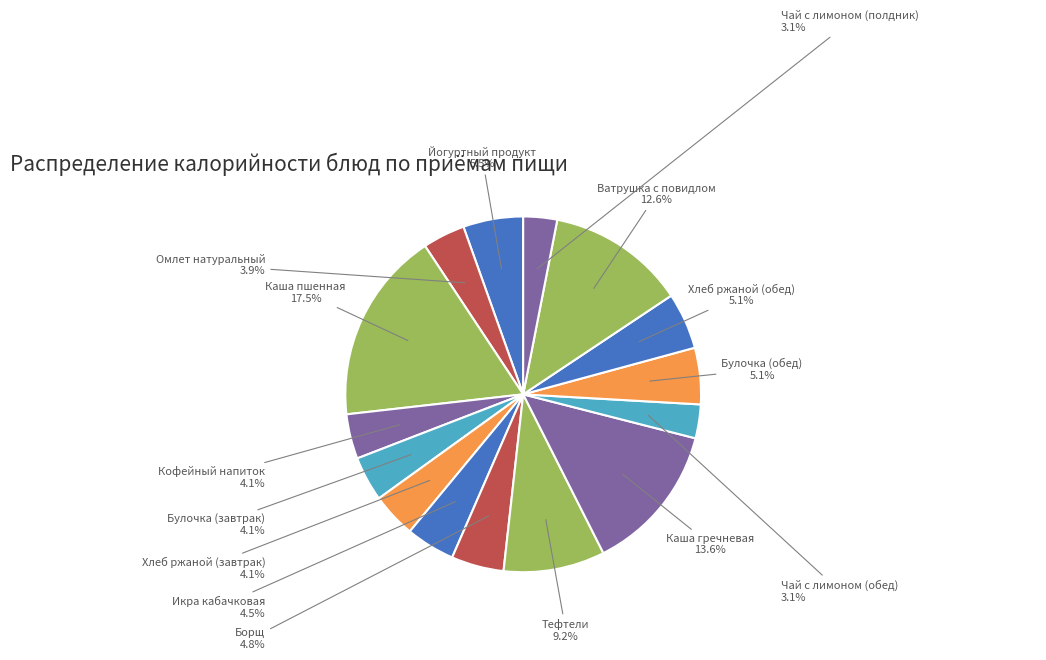

Is there any slice that represents more than half of the pie?

No